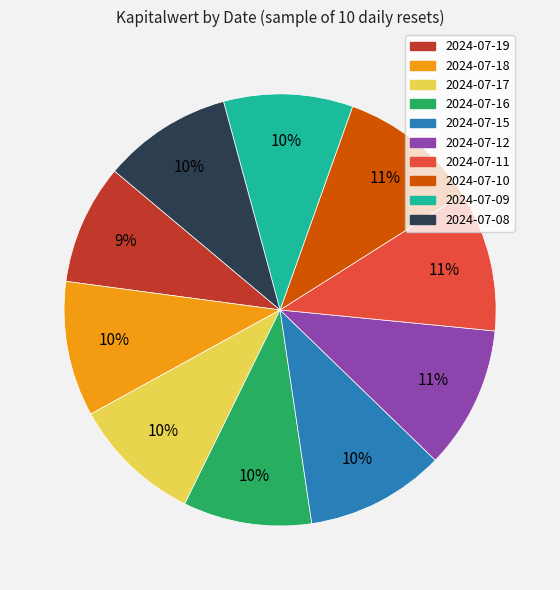

Is it true that 2024-07-08 is 10% of the pie?

True